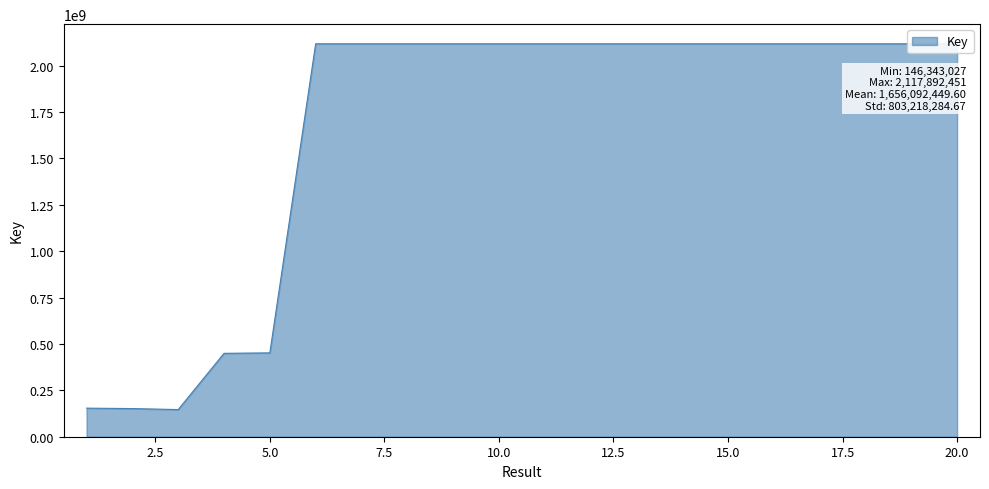

What is the maximum value shown in the chart?

2117892451